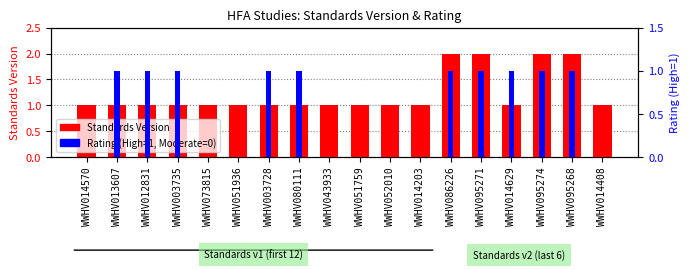

At which label is Rating (High=1, Moderate=0) closest to 0?

WWHV014570